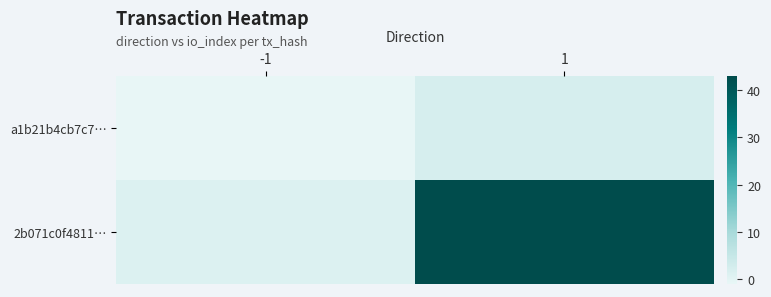

At which category is the sum across all series the highest?

1